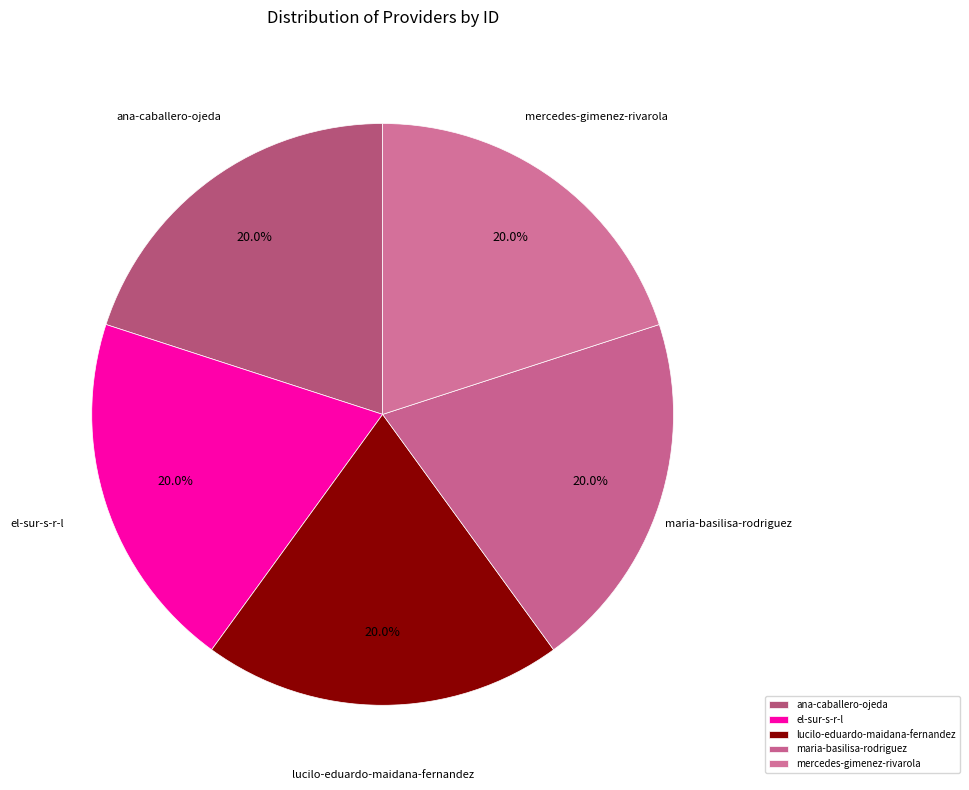

How many segments does this pie chart have?

5